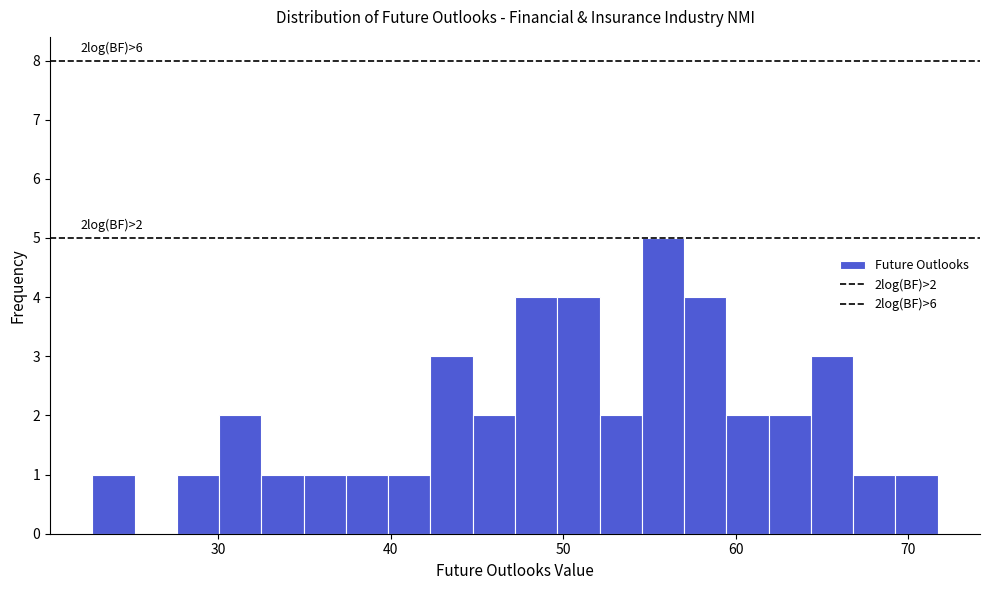

Around what value on the x-axis is the tallest bar? Give the approximate position of its centre, as read against the axis.

56